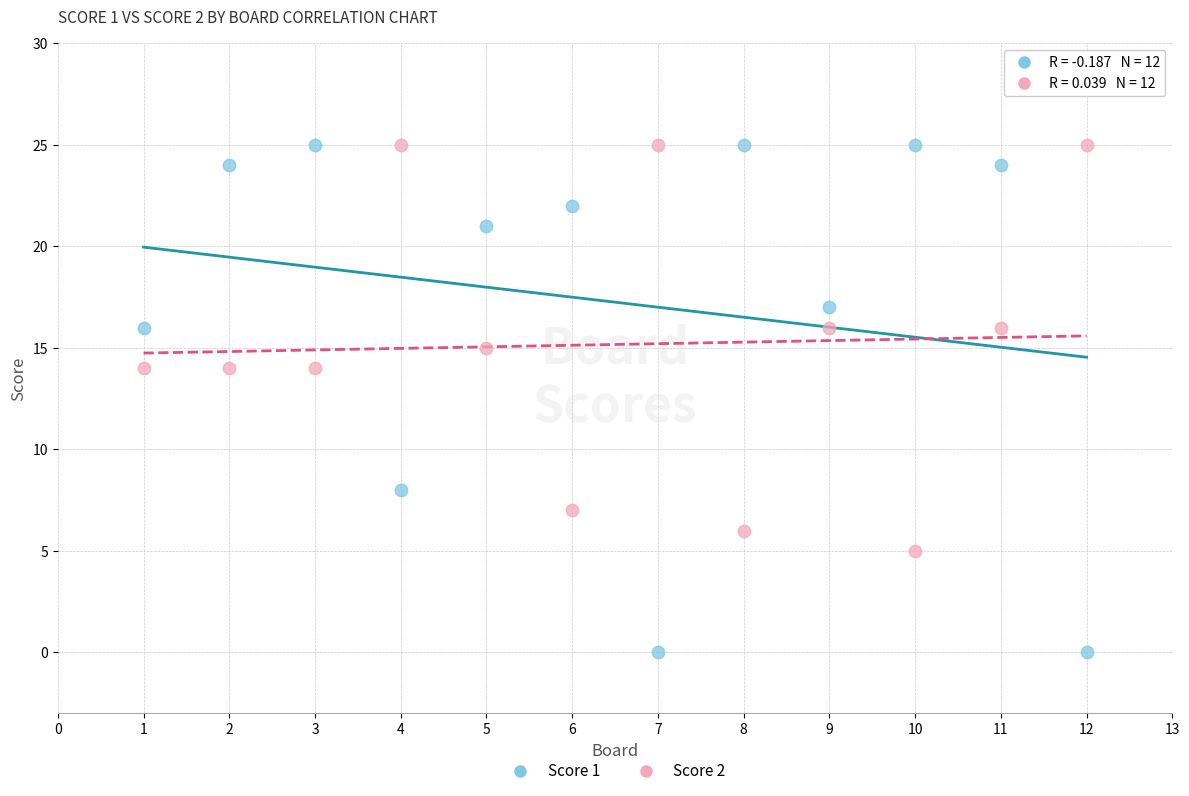

Across all data points, what is the range of Y values (max minus min)?

25